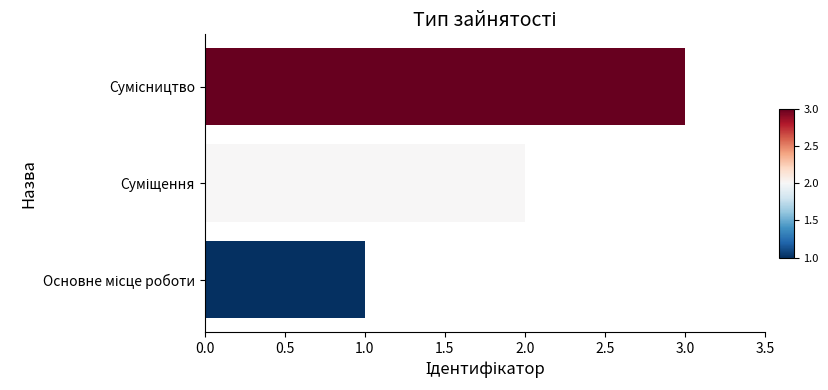

What is the smallest value displayed?

1